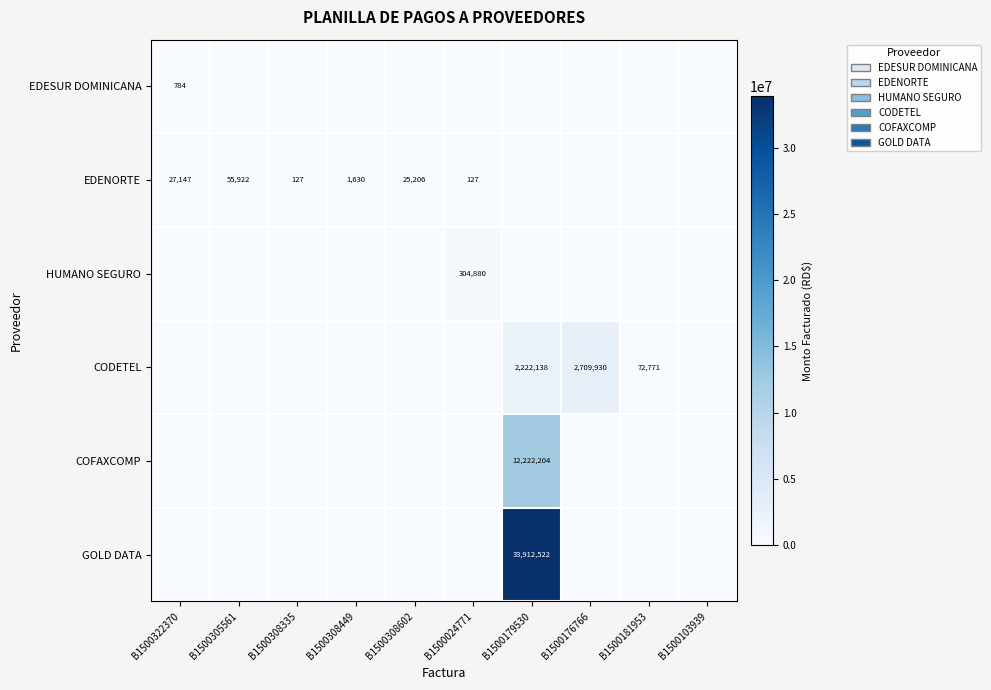

The value of COFAXCOMP at B1500179530 is 12222204. True or false?

True